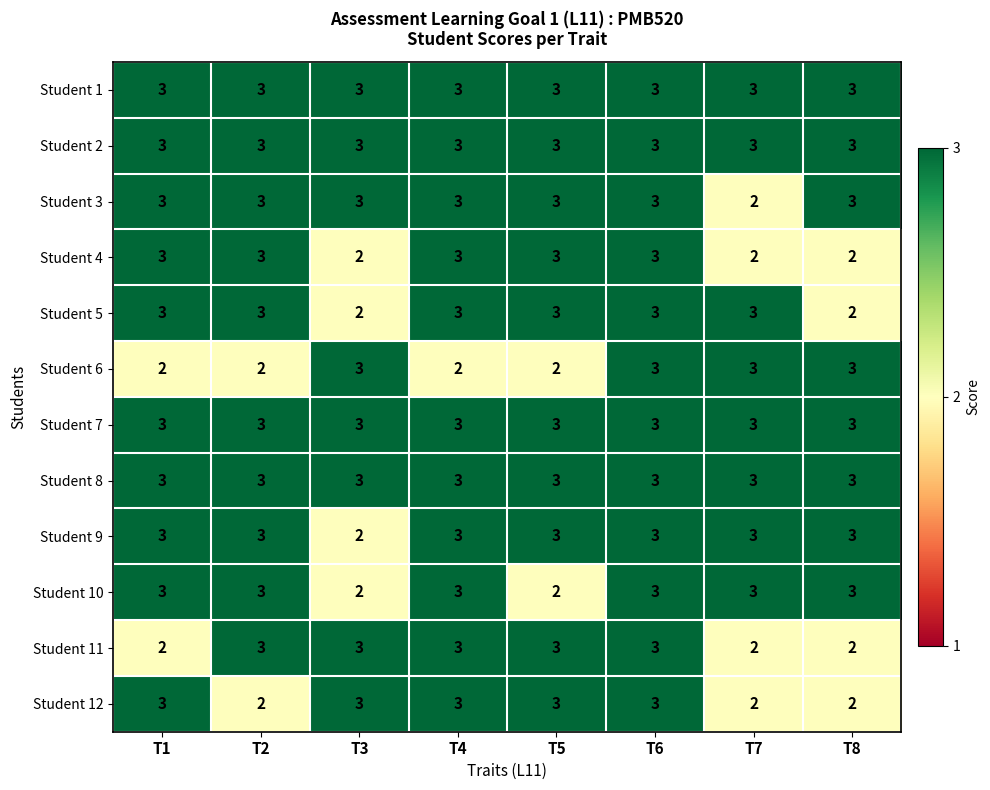

At which category is the sum across all series the highest?

T6